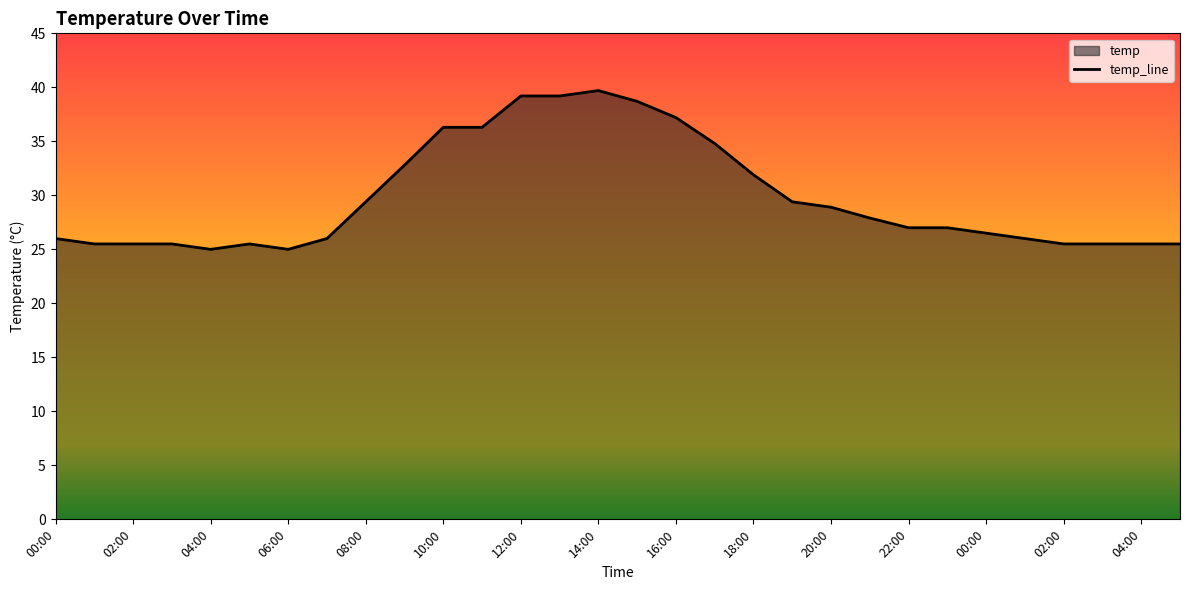

How many lines are shown in the chart?

1